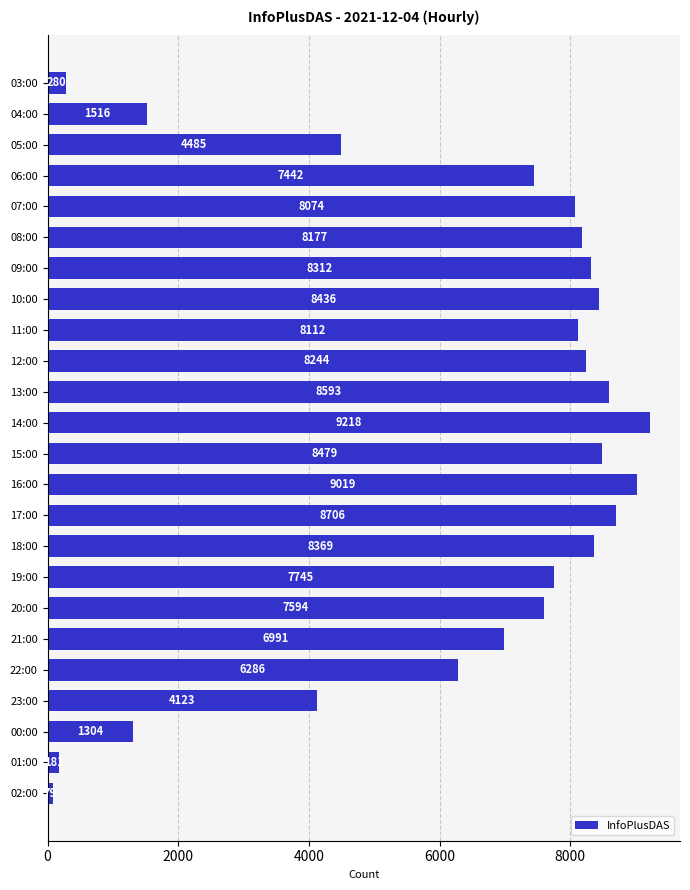

What is the smallest value displayed?

79